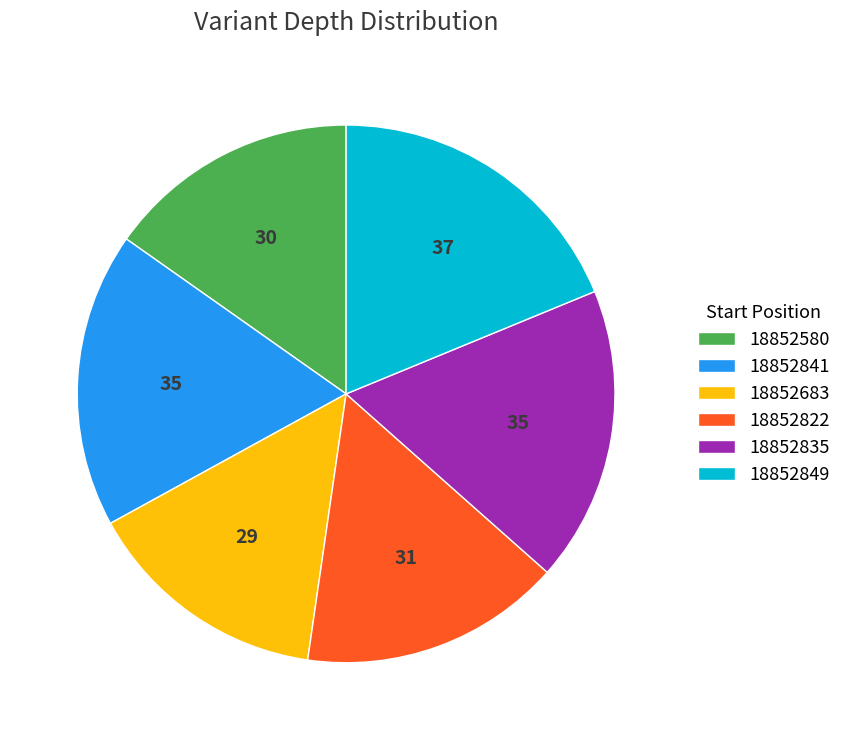

Approximately how many times larger is the value at 18852822 compared to 18852835?

0.9